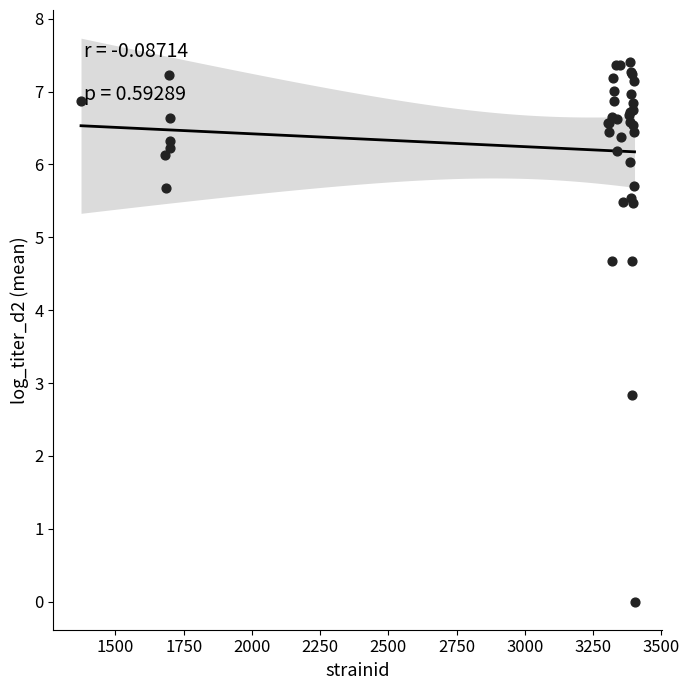

What Y value in the scatter plot is closest to 3?

2.8